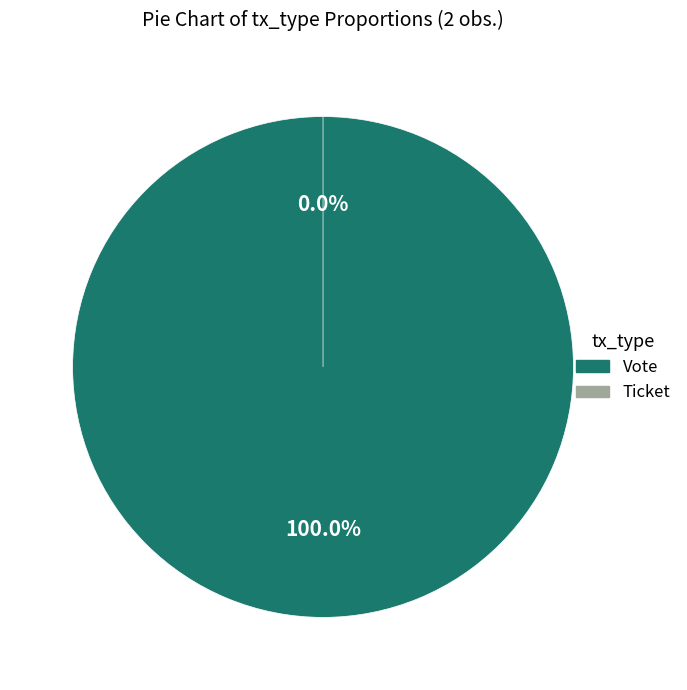

Does Vote account for over 50% of the chart?

Yes